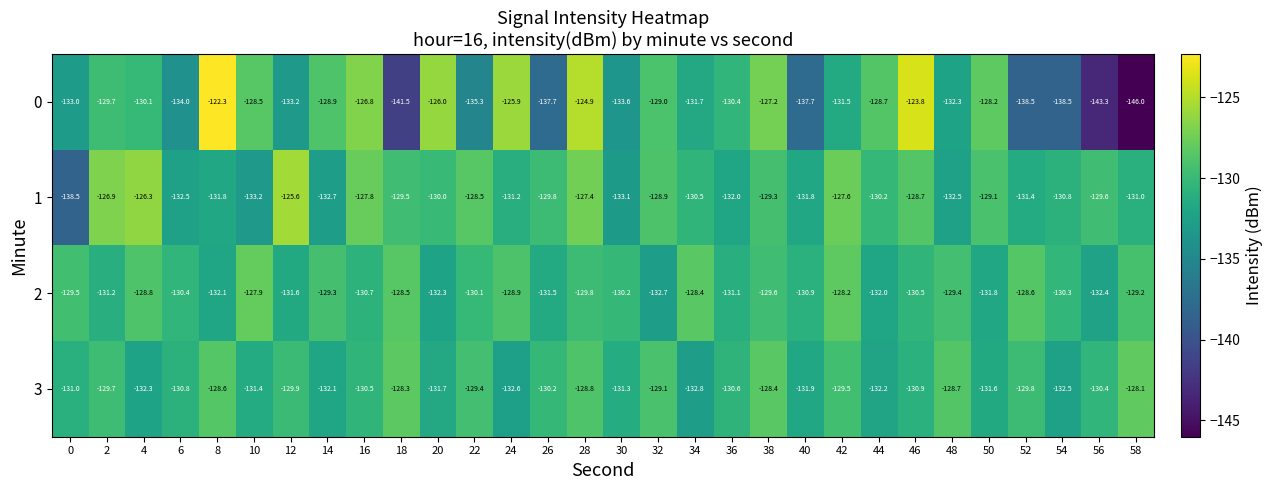

The value of 3 at 40 is -223.5. True or false?

False